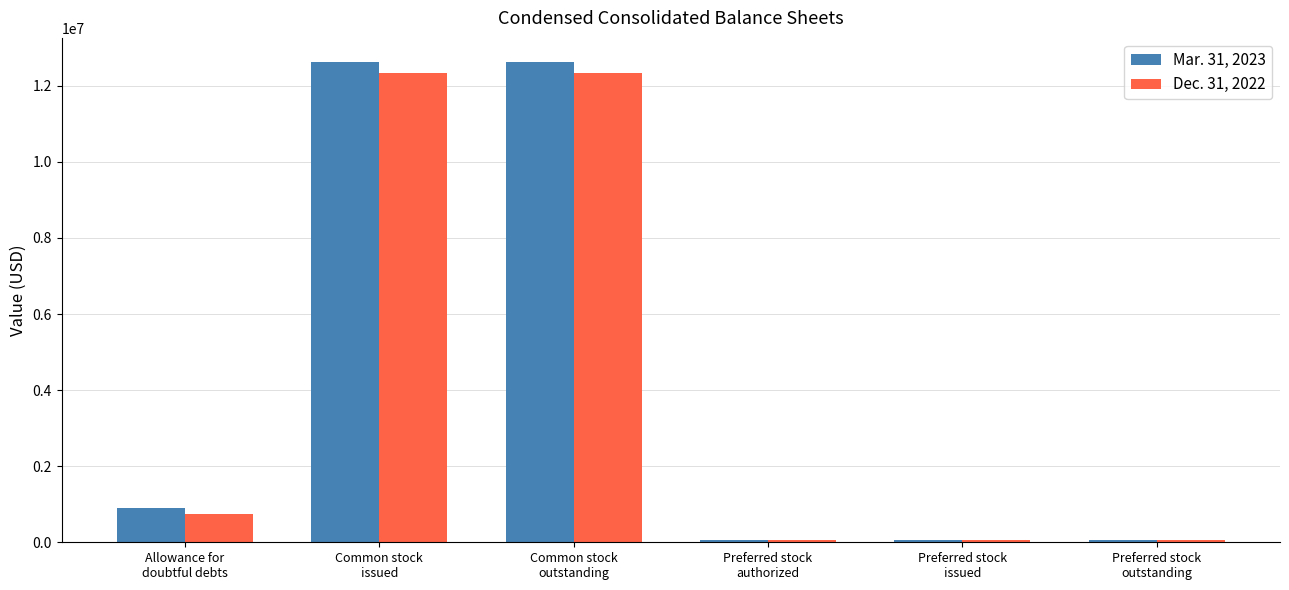

Reading right to left, what are all the values shown in this chart?

Mar. 31, 2023: Preferred stock
outstanding=50000	Preferred stock
issued=50000	Preferred stock
authorized=50000	Common stock
outstanding=12627336	Common stock
issued=12627336	Allowance for
doubtful debts=896499
Dec. 31, 2022: Preferred stock
outstanding=50000	Preferred stock
issued=50000	Preferred stock
authorized=50000	Common stock
outstanding=12340664	Common stock
issued=12340664	Allowance for
doubtful debts=736820